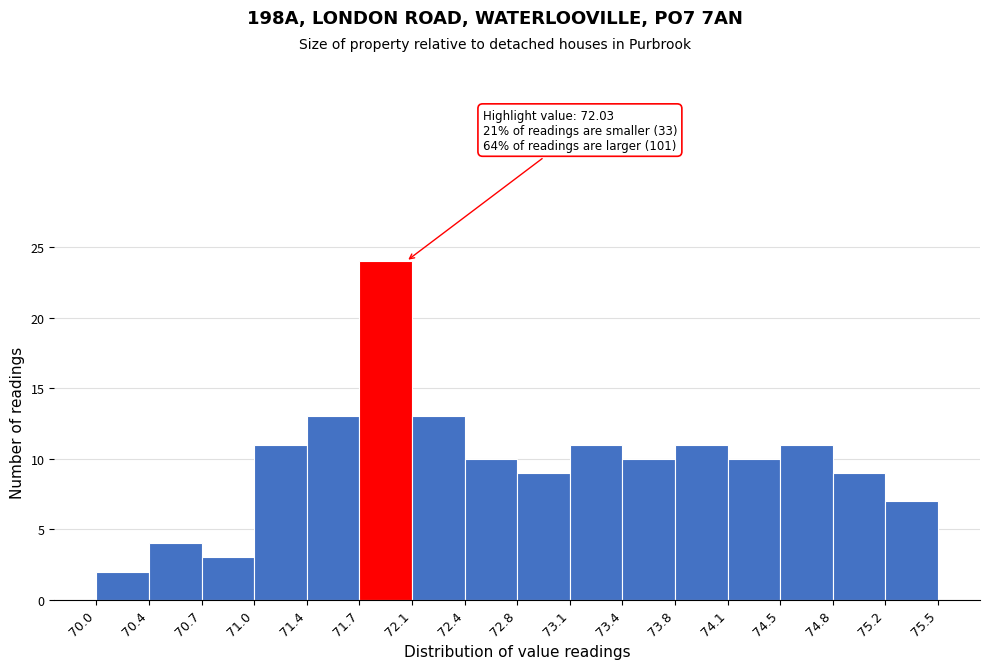

Which range on the x-axis has the tallest bar?

71.7 to 72.1